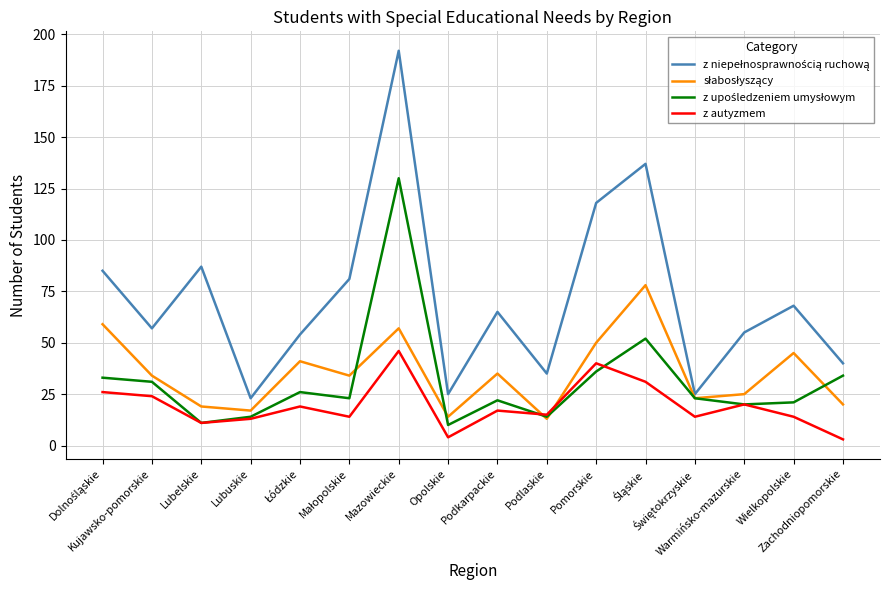

What is the greatest value displayed?

192